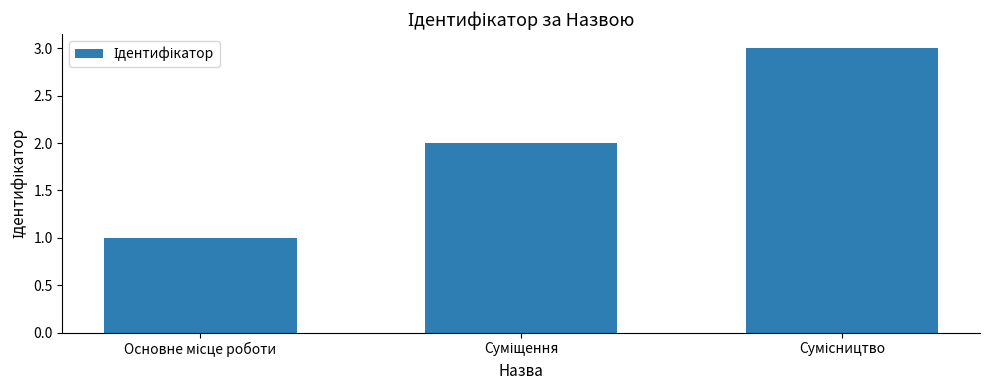

What is the greatest value displayed?

3